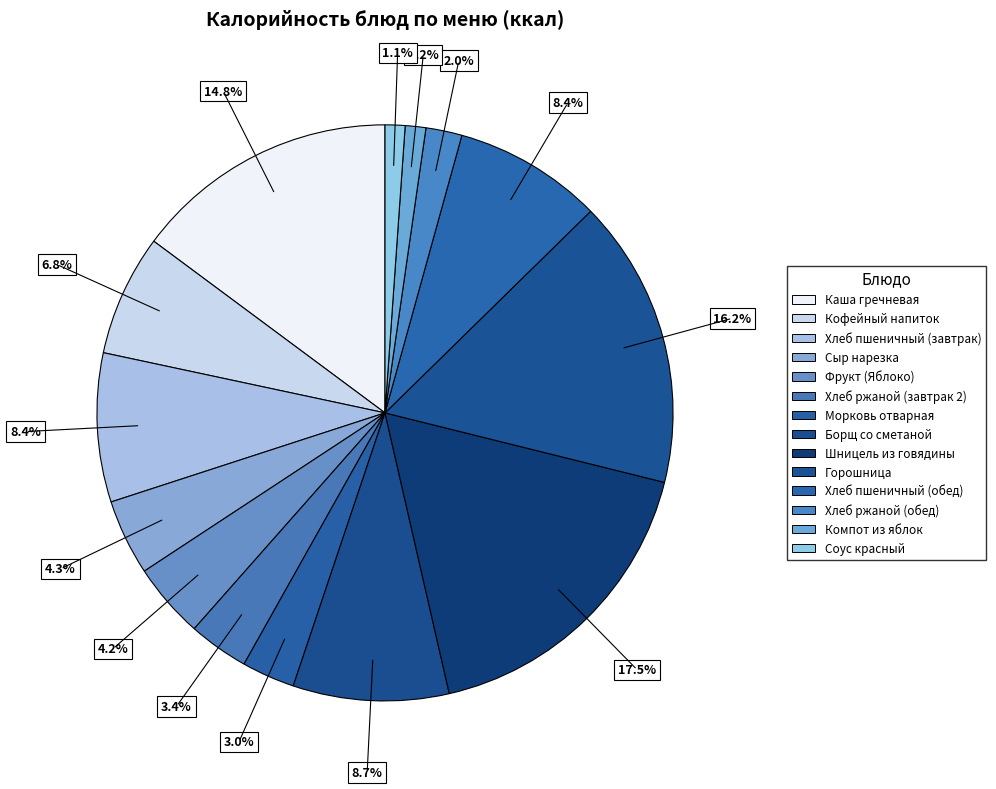

True or false: Горошница accounts for 16% of the total.

True